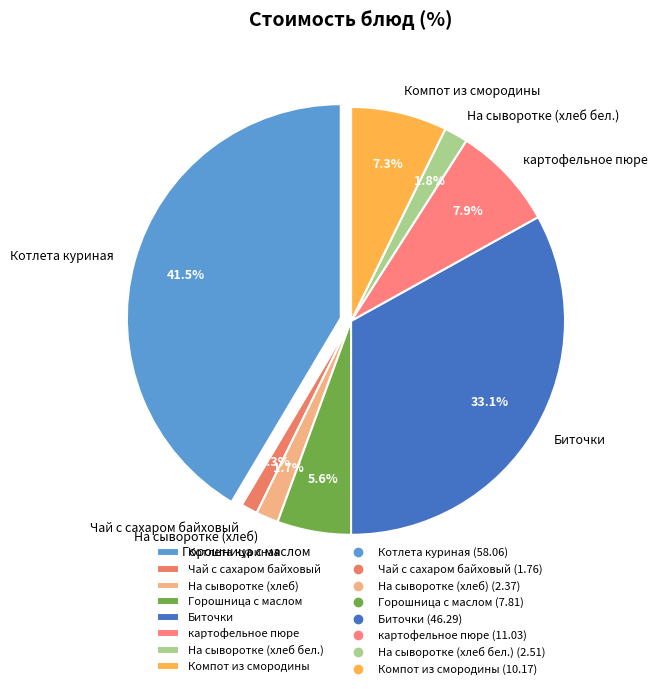

Count the number of slices in the pie.

8